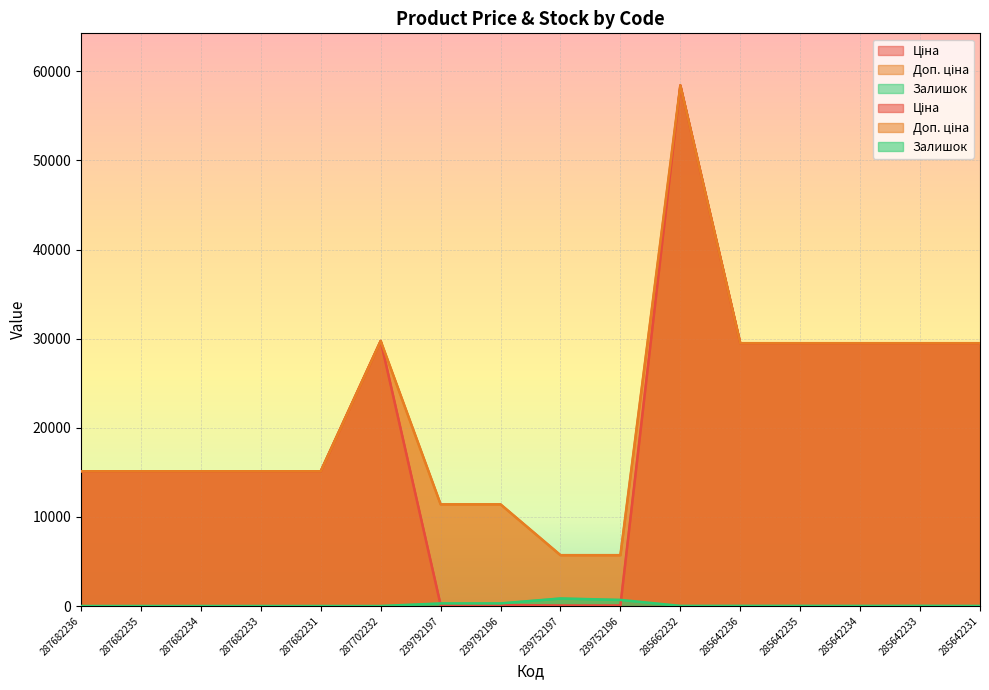

At which label does Ціна first exceed 15120?

287702232